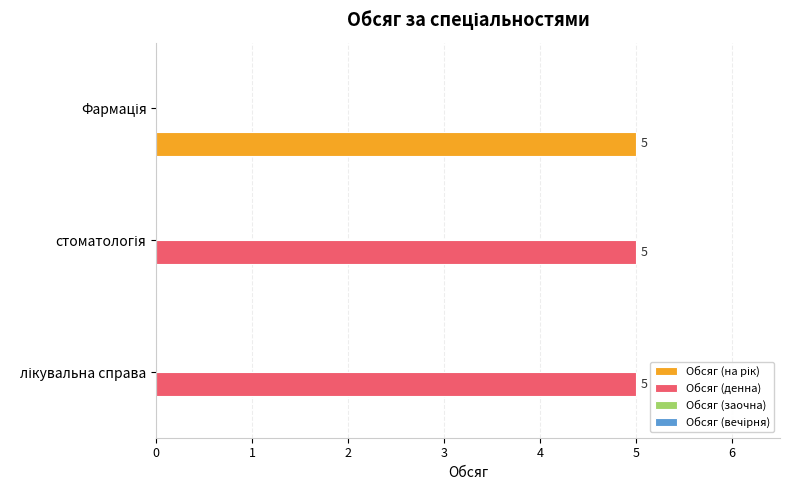

What is the highest value of the Обсяг (денна) series?

5